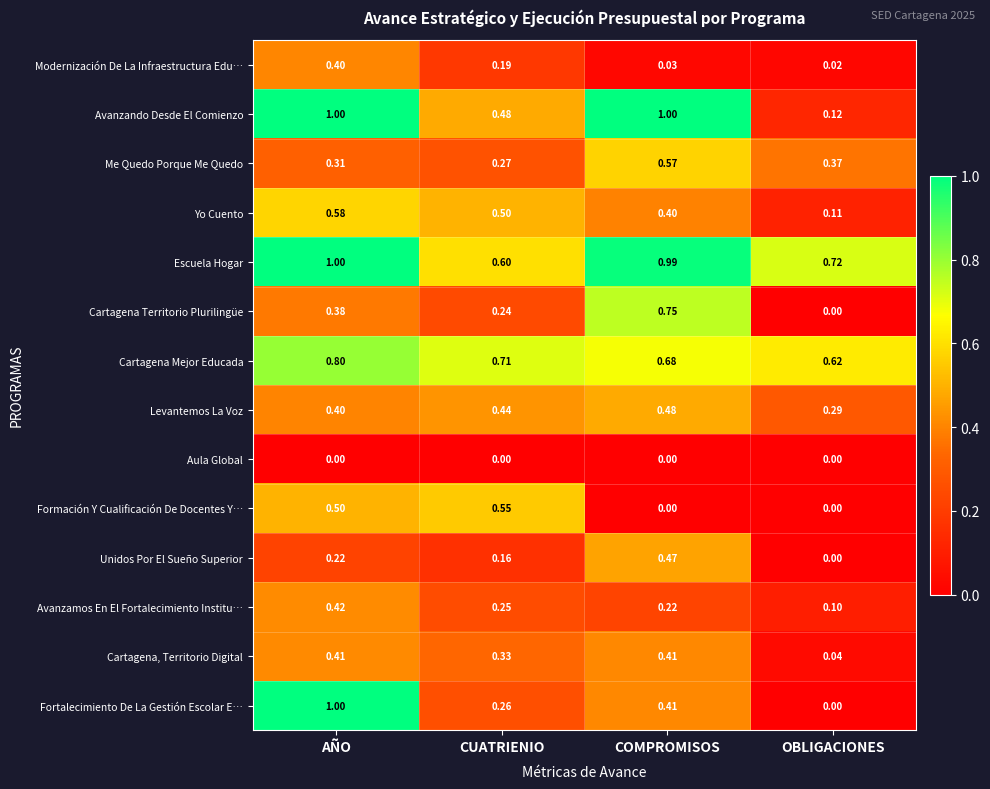

Which series has the largest range (max minus min)?

Fortalecimiento De La Gestión Escolar E…